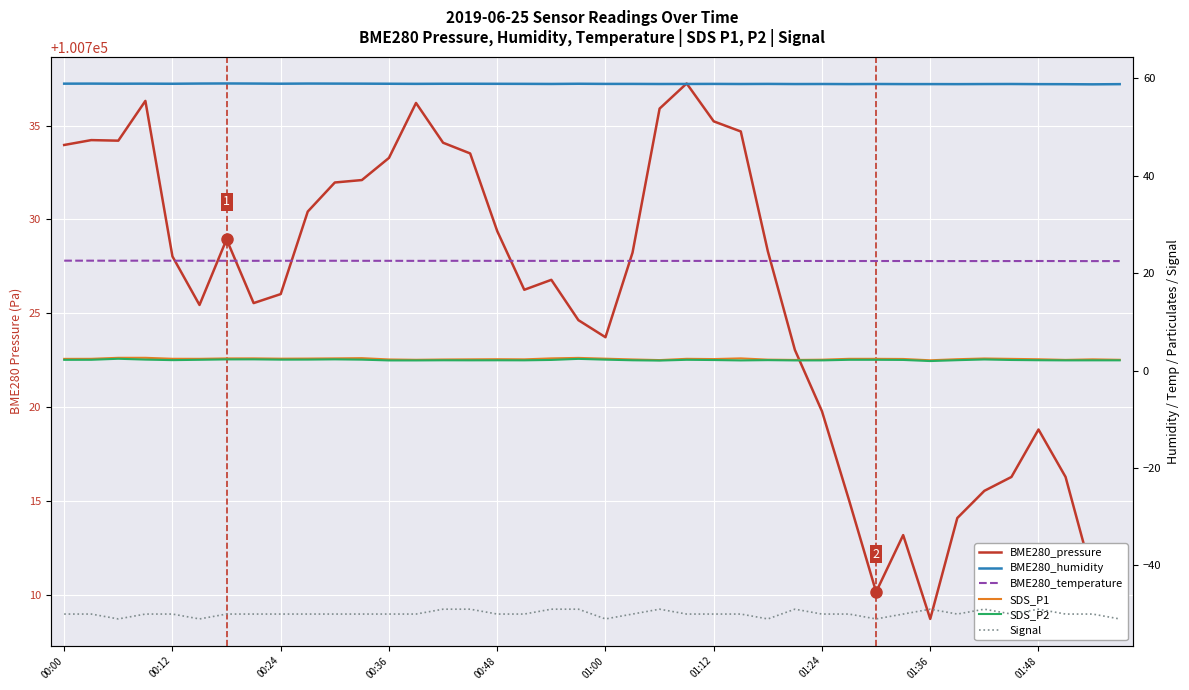

What is the spread (max minus min) of values at 35?

100766.3